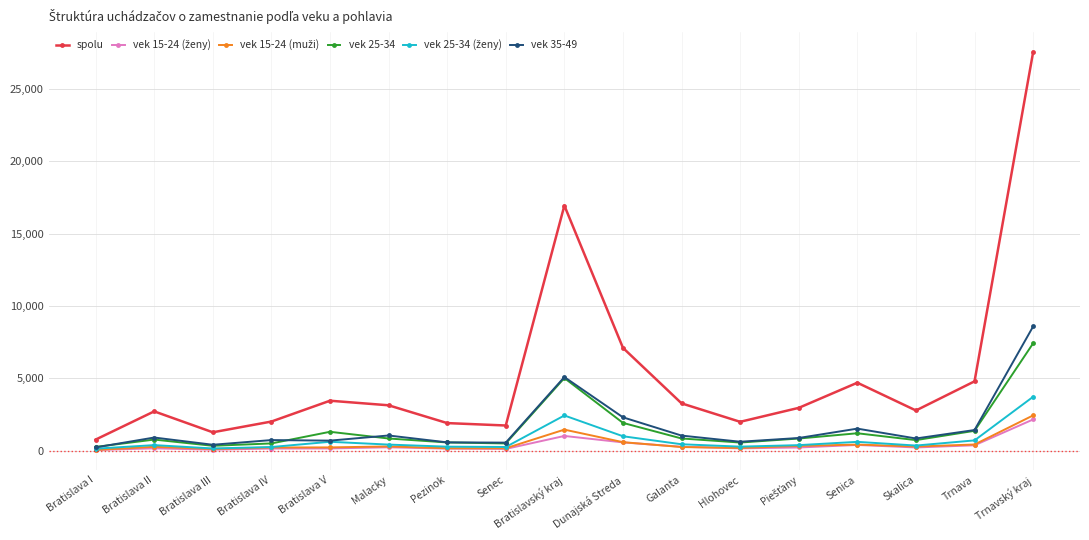

At which category does spolu reach its first local valley?

Bratislava III